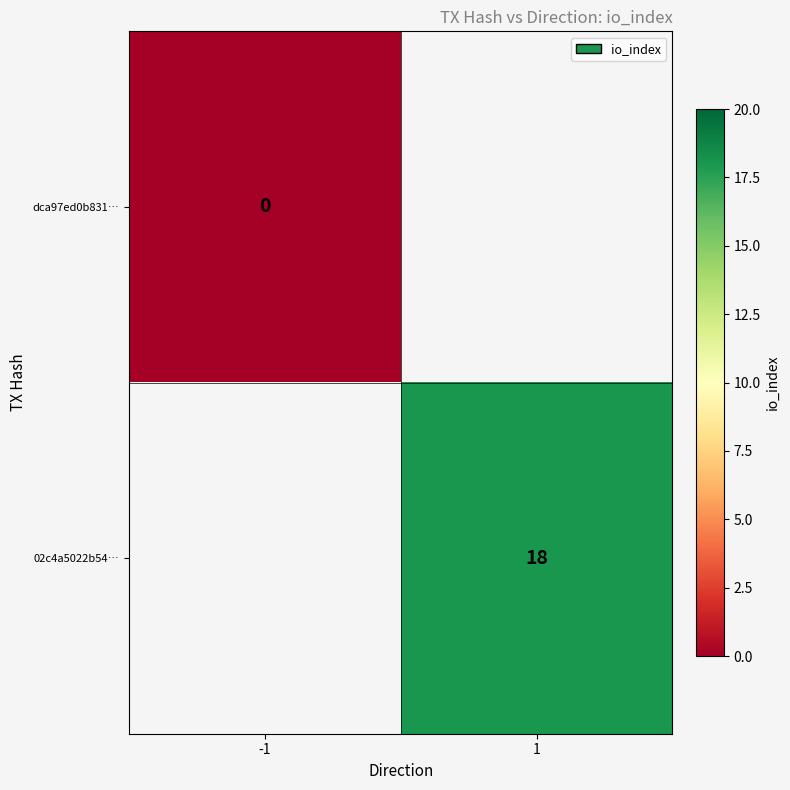

Is it true that 02c4a5022b54… equals 18 at 1?

True